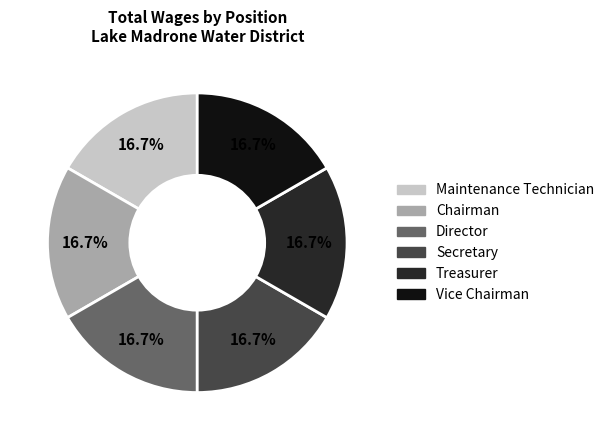

To the nearest percent, what is the difference between the largest and smallest slice percentages?

0%